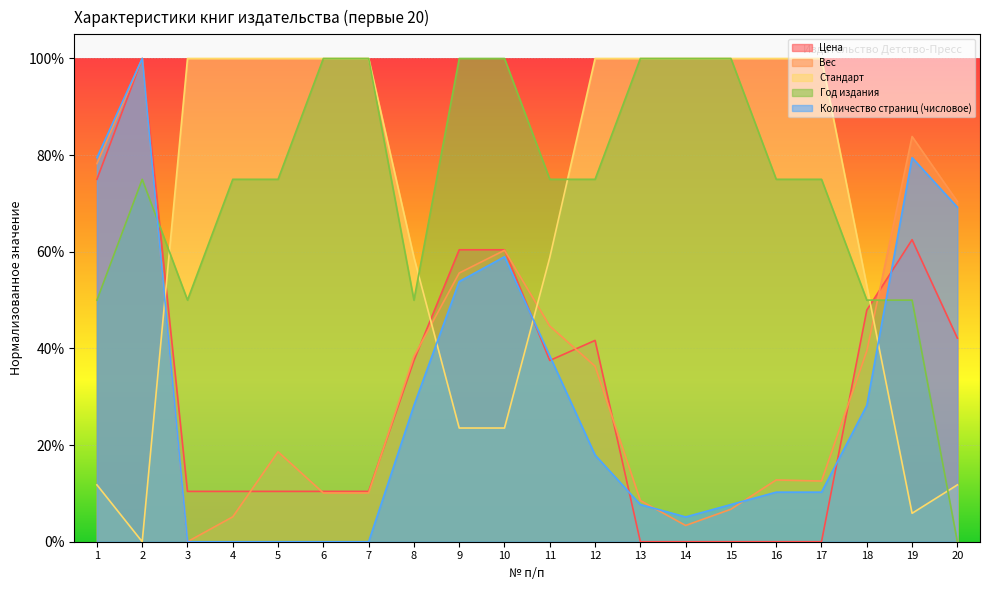

In Вес, how many points are lower than both neighbors (excluding endpoints)?

3